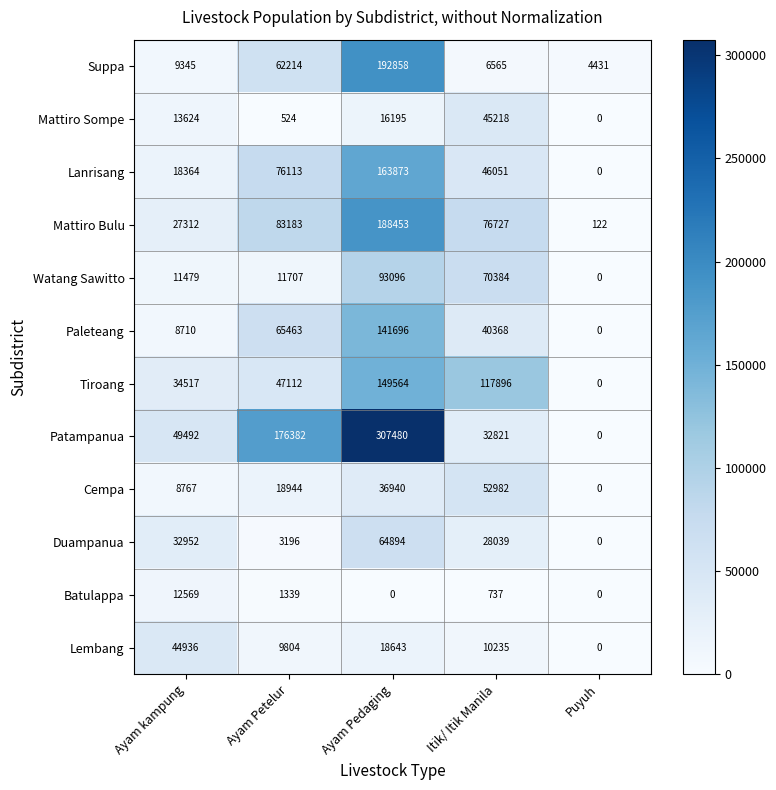

Is it true that Paleteang equals 40368 at Itik/ Itik Manila?

True